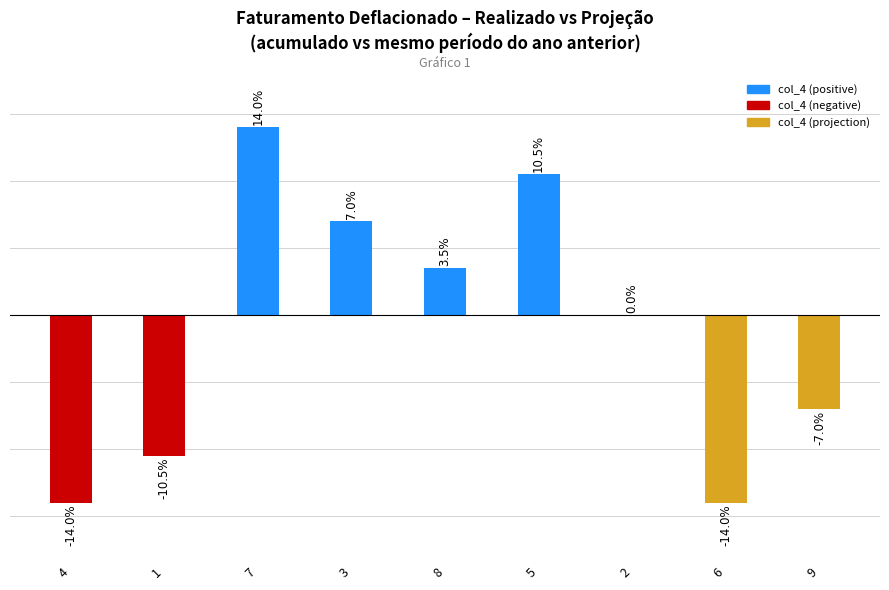

At which category does the chart reach its peak across all series?

7